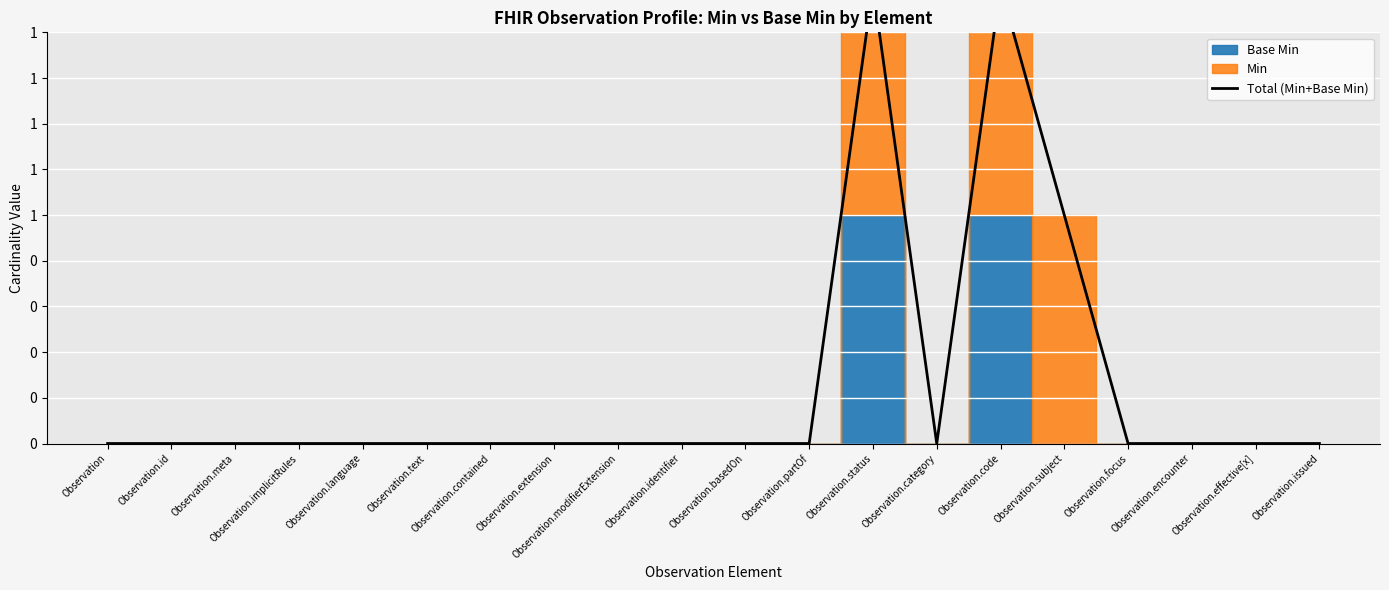

True or false: the data has more than 0 interior local peaks.

True